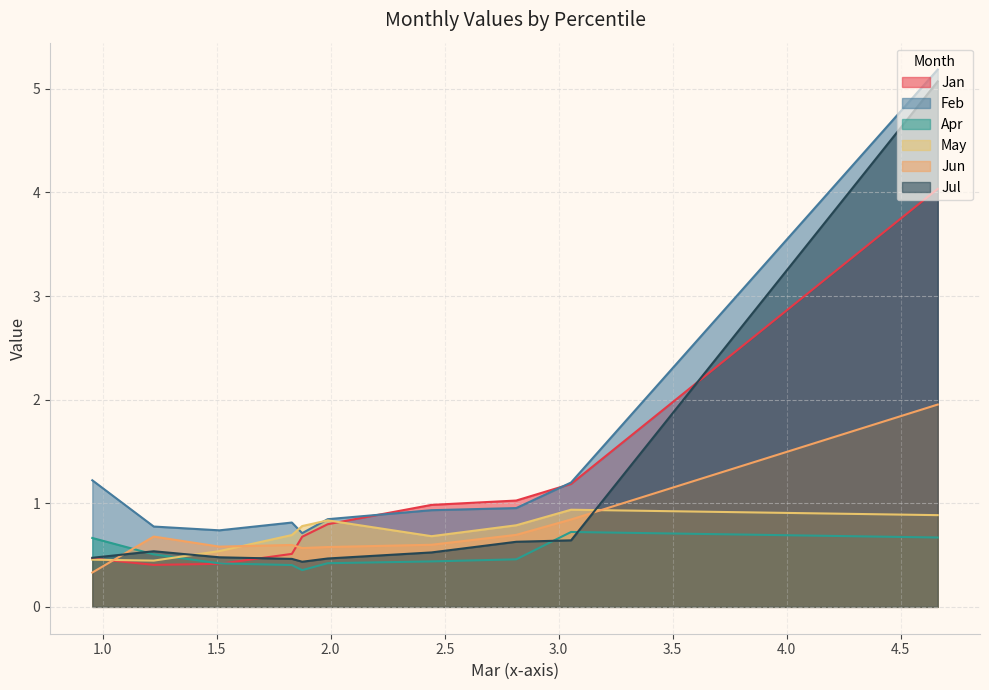

Which series has the largest total across all categories?

Feb